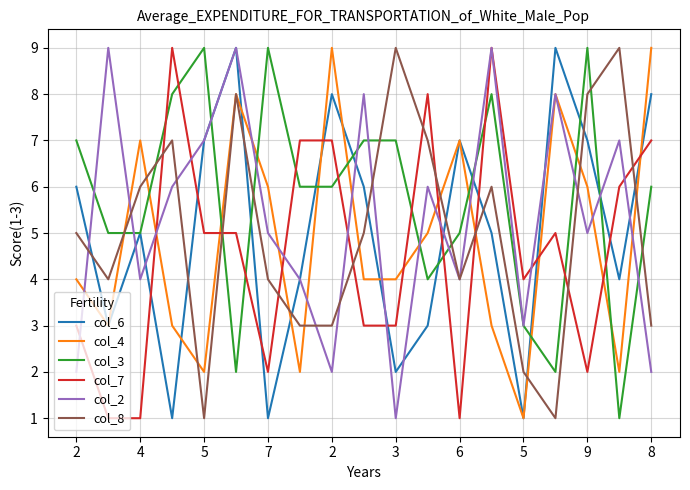

True or false: col_6 and col_8 intersect in this chart.

True